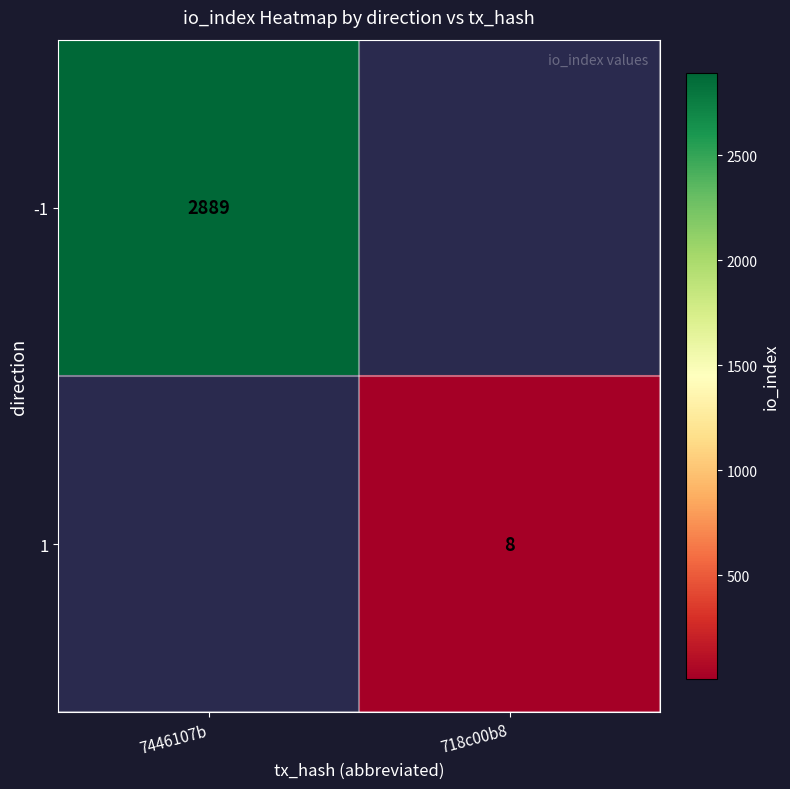

What is the minimum value shown in the chart?

8.0